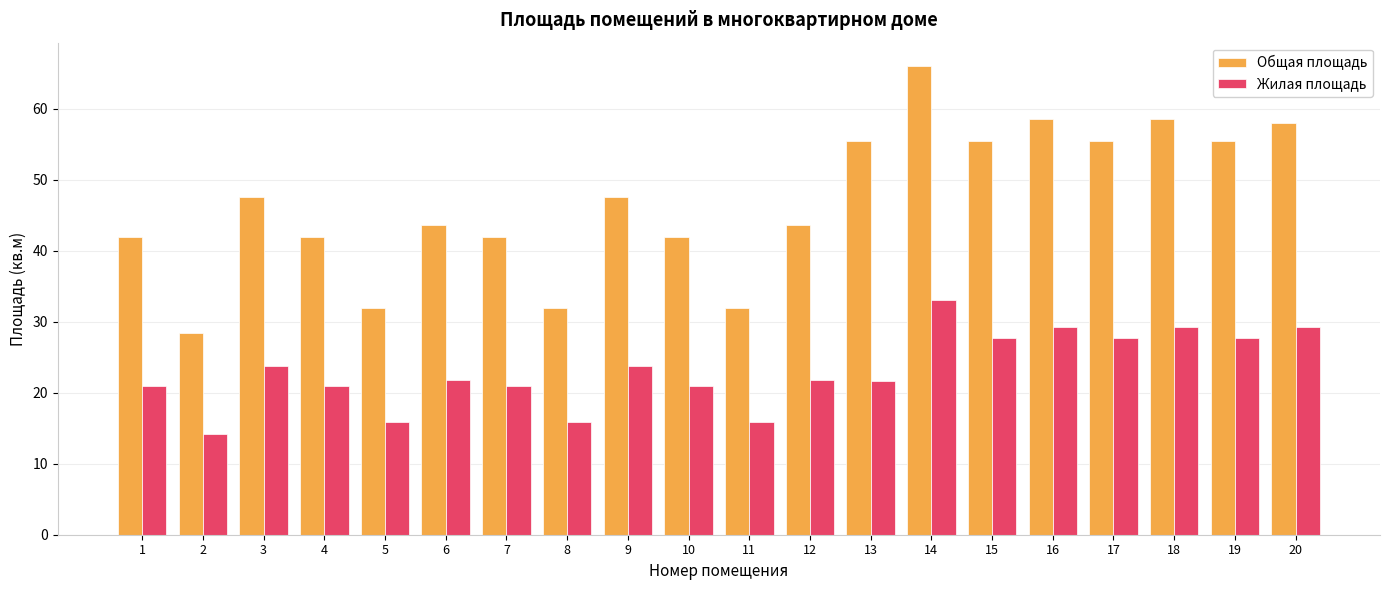

Are the bars grouped side by side (vs. stacked)?

Yes